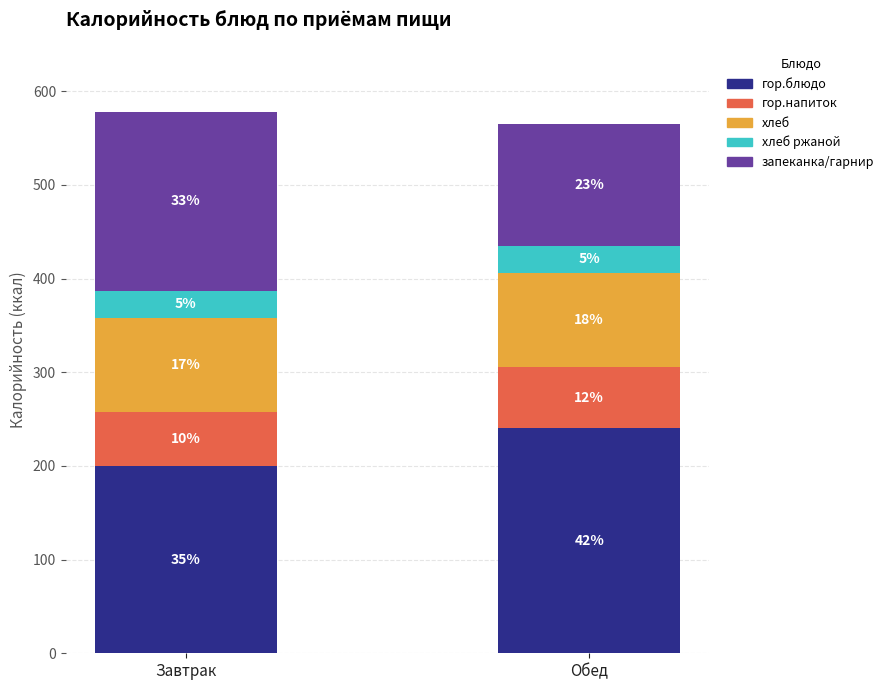

Does the chart contain any negative values?

No